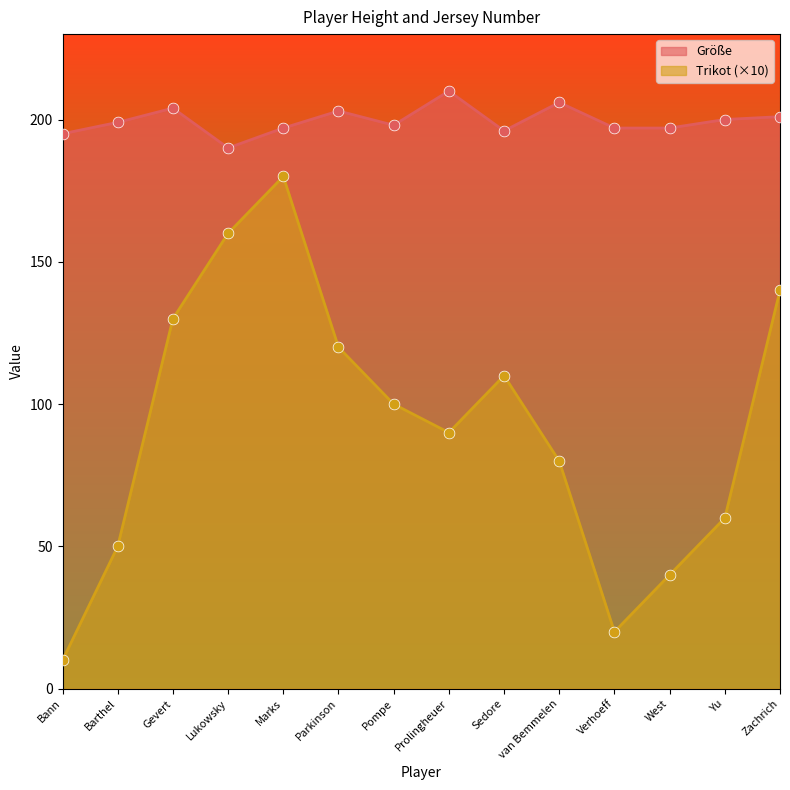

Which series reaches the minimum Y coordinate?

Trikot